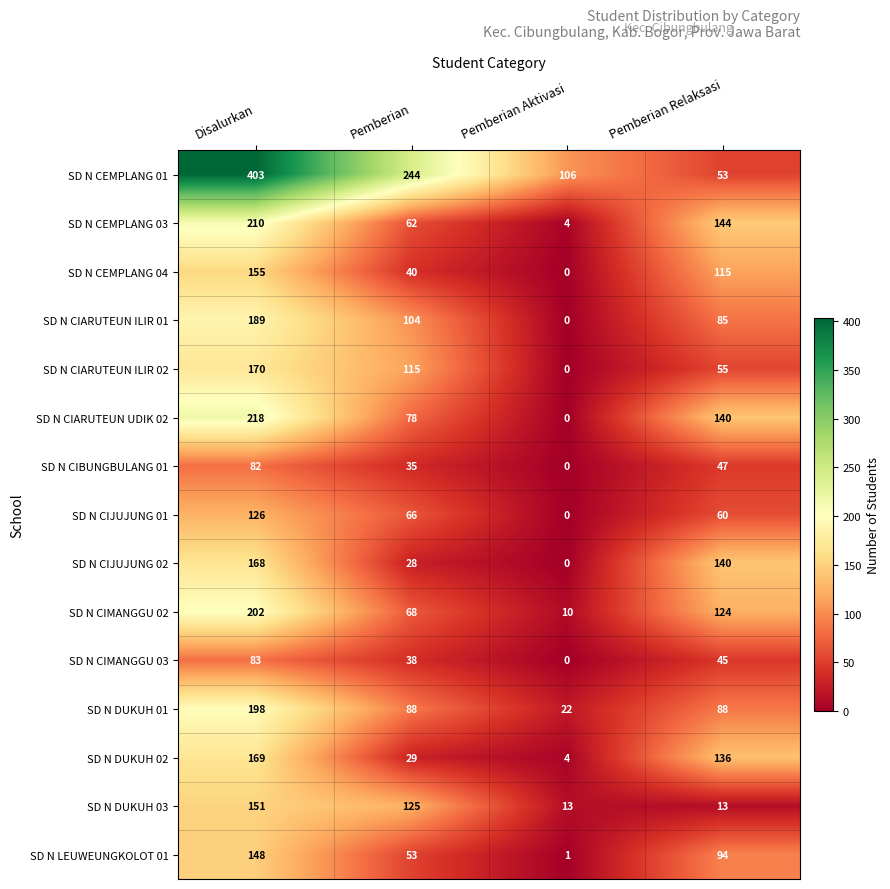

What is the difference between the second highest and second lowest values in the SD N LEUWEUNGKOLOT 01 series?

41